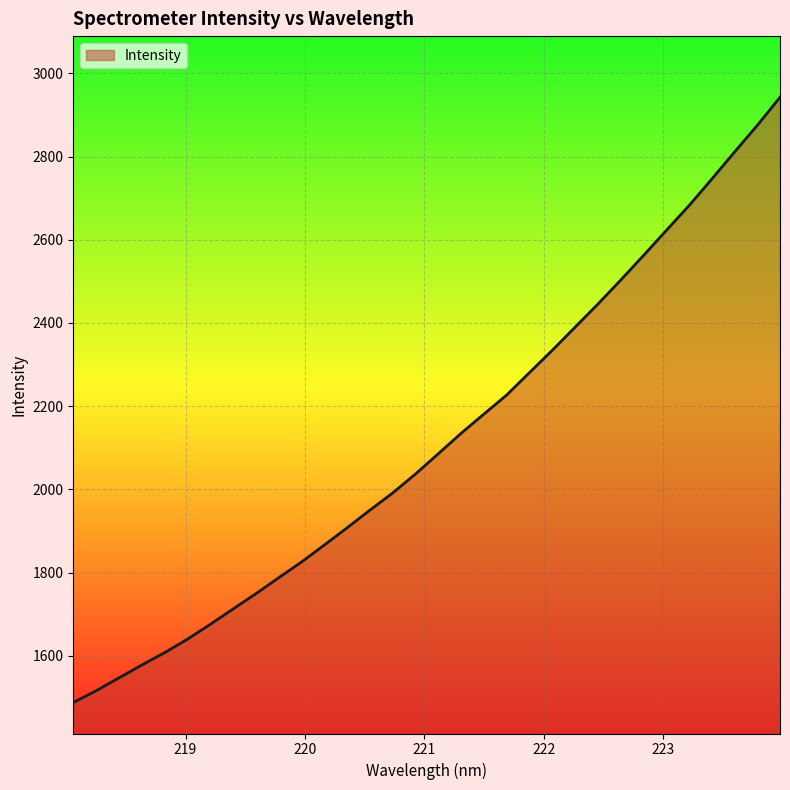

How many lines are shown in the chart?

1